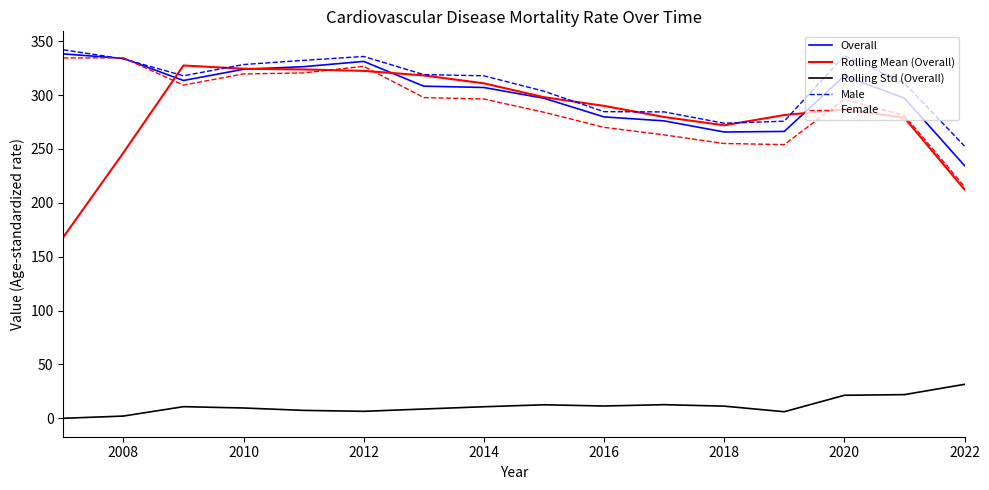

How many values in the Rolling Mean (Overall) series exceed 289?

8